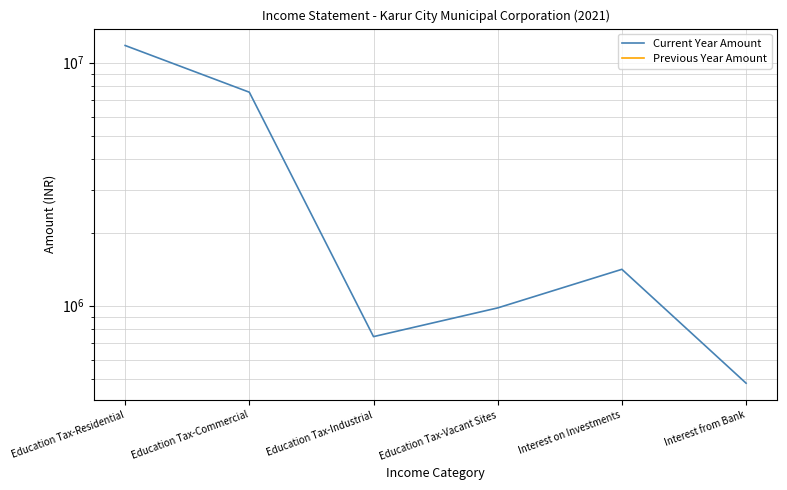

At how many categories does at least one series exceed 4657969?

2